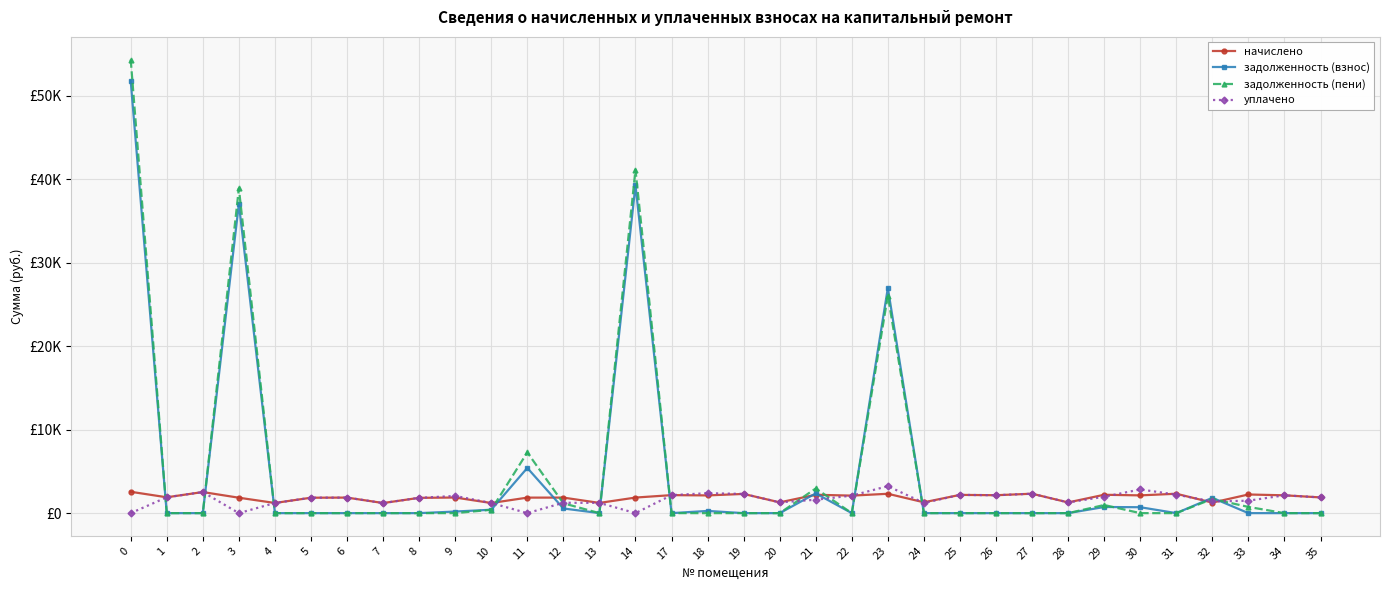

What is the approximate value of уплачено at 2?

2525.6